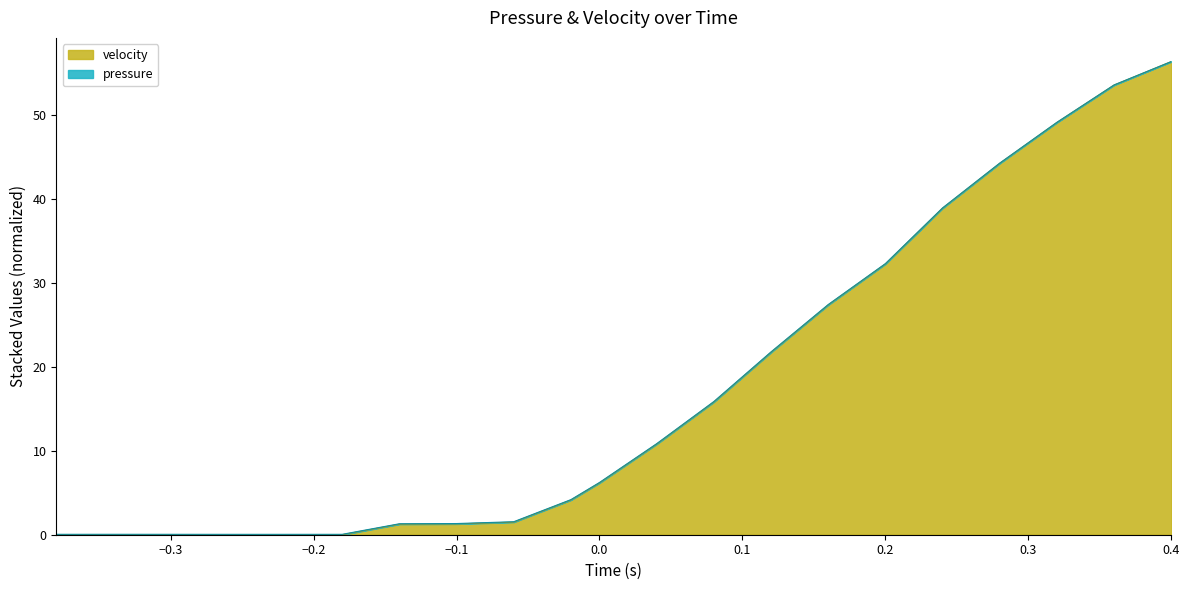

Reading left to right, what are all the values shown in this chart?

-0.38=0.0	-0.34=0.0	-0.3=0.0	-0.26=0.0	-0.22=0.0	-0.18=0.0	-0.14=1.3	-0.1=1.3	-0.06=1.5	-0.02=4.1	0.0=6.2	0.04=10.8	0.08=15.8	0.12=21.7	0.16=27.4	0.2=32.2	0.24=38.9	0.28=44.2	0.32=49.1	0.36=53.5	0.4=56.3